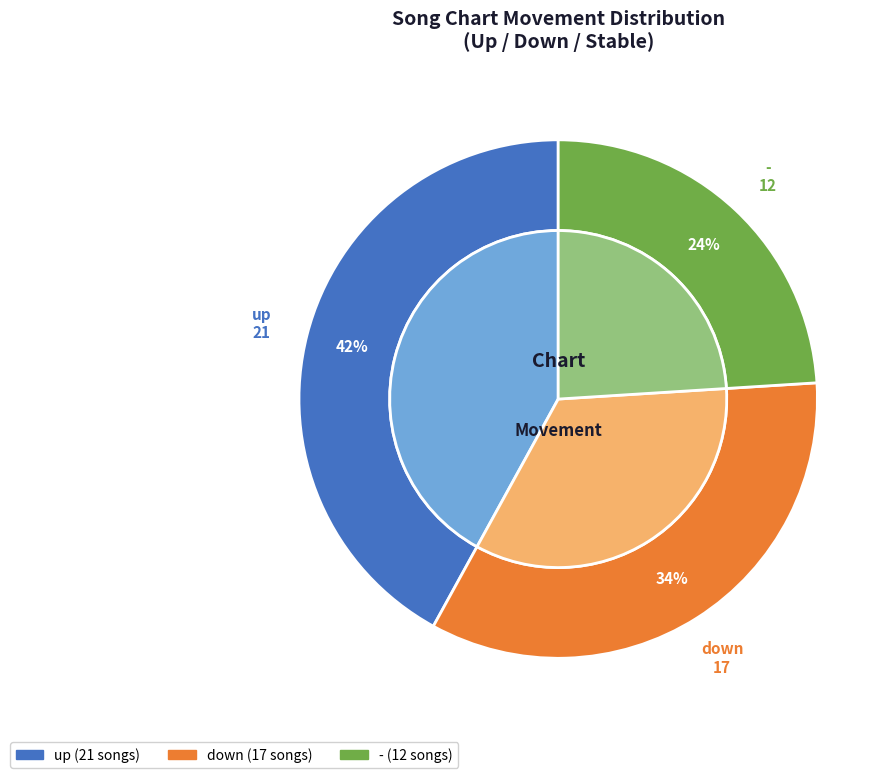

Rank the categories by value from highest to lowest.

up, down, -